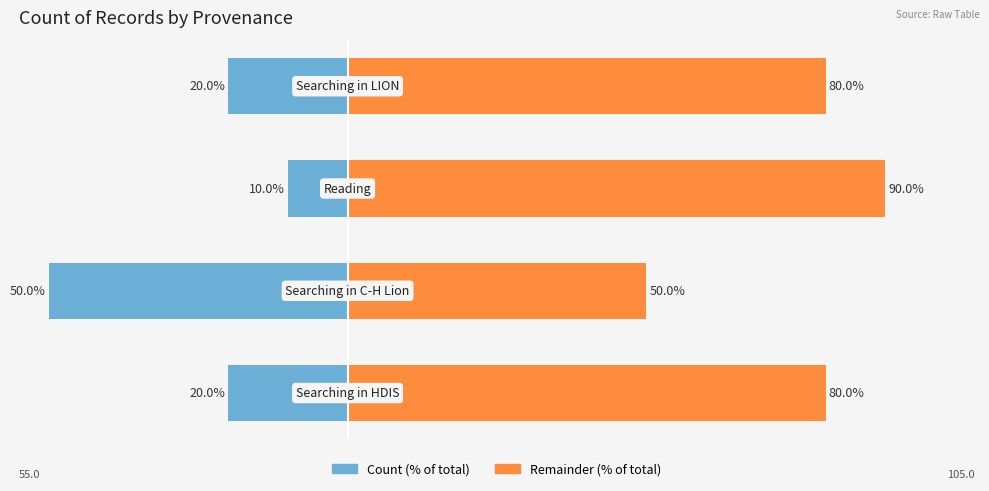

What is the difference between the highest and lowest values at 3?

100